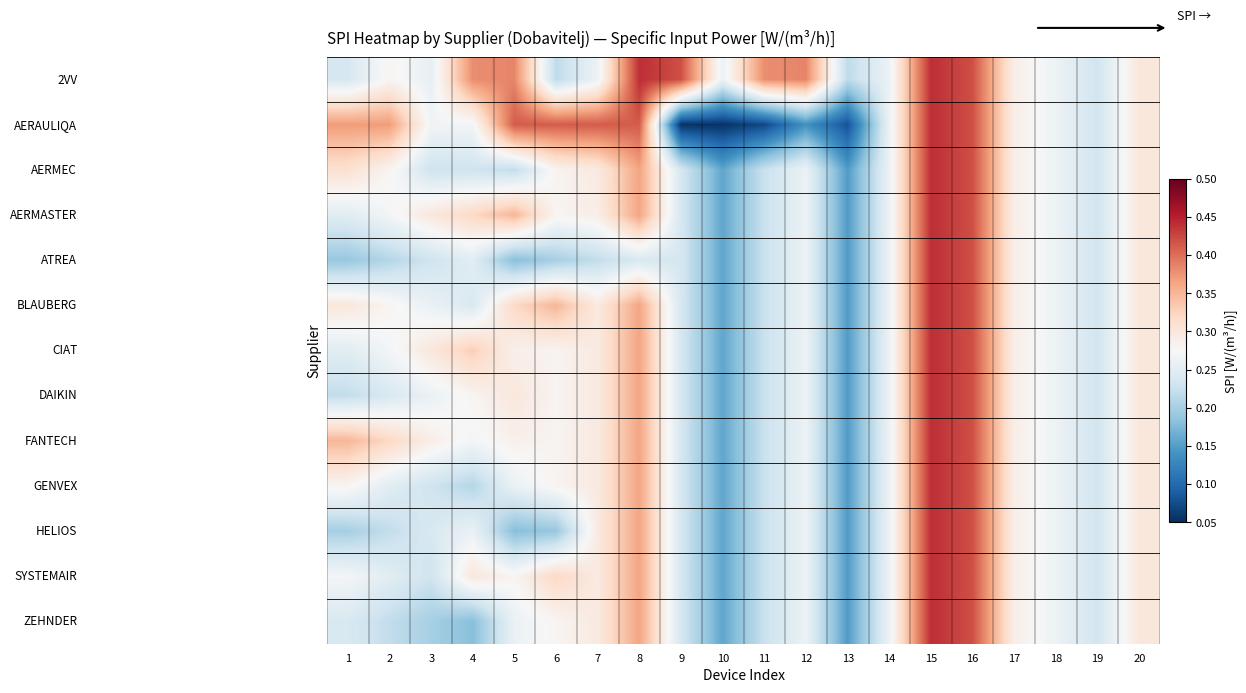

At how many categories does at least one series exceed 0?

20